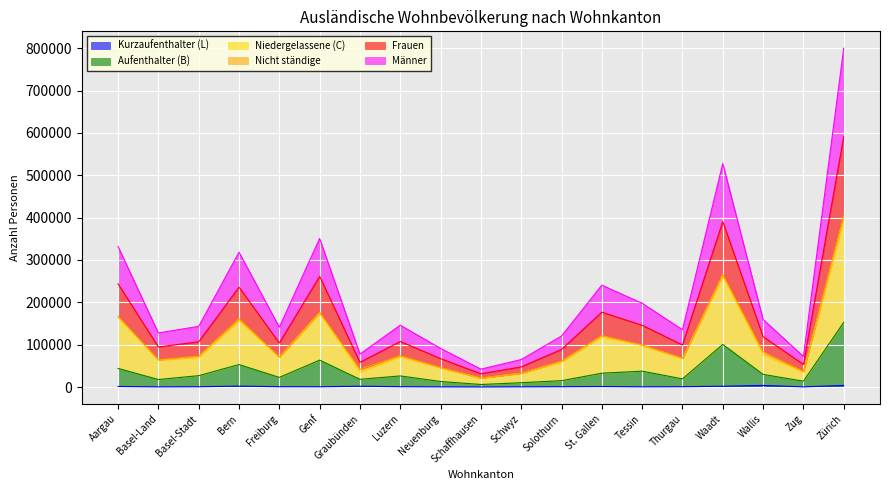

True or false: Niedergelassene (C) and Männer intersect in this chart.

False